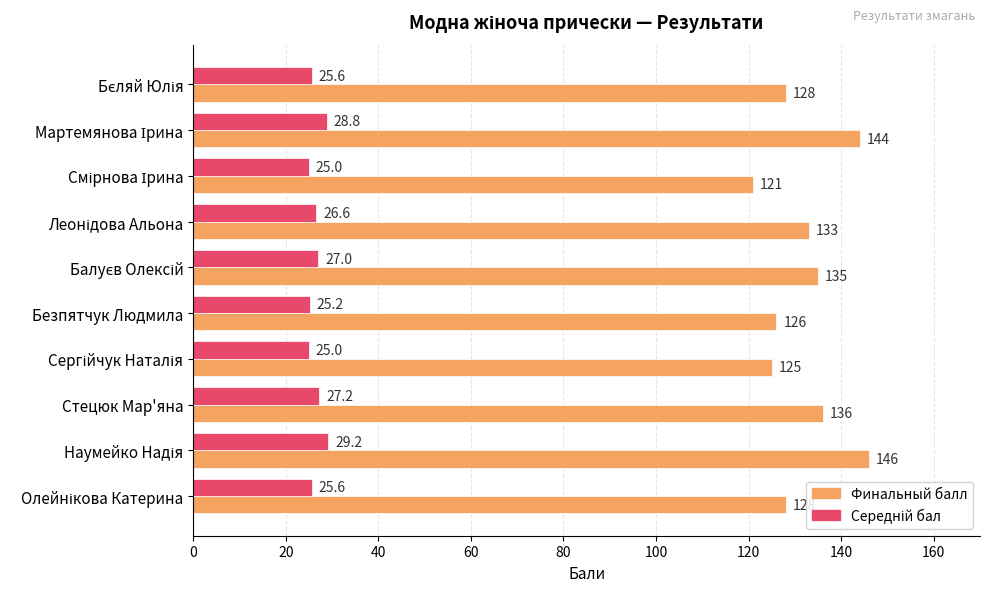

What is the maximum value shown in the chart?

146.0